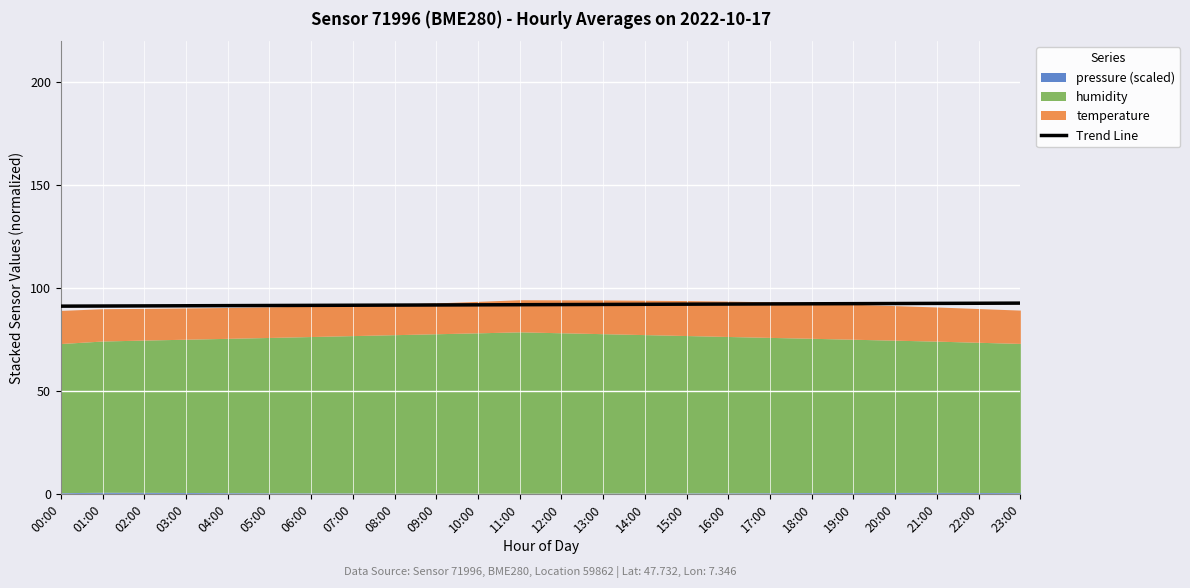

What is the difference between the maximum and minimum values?

1.5